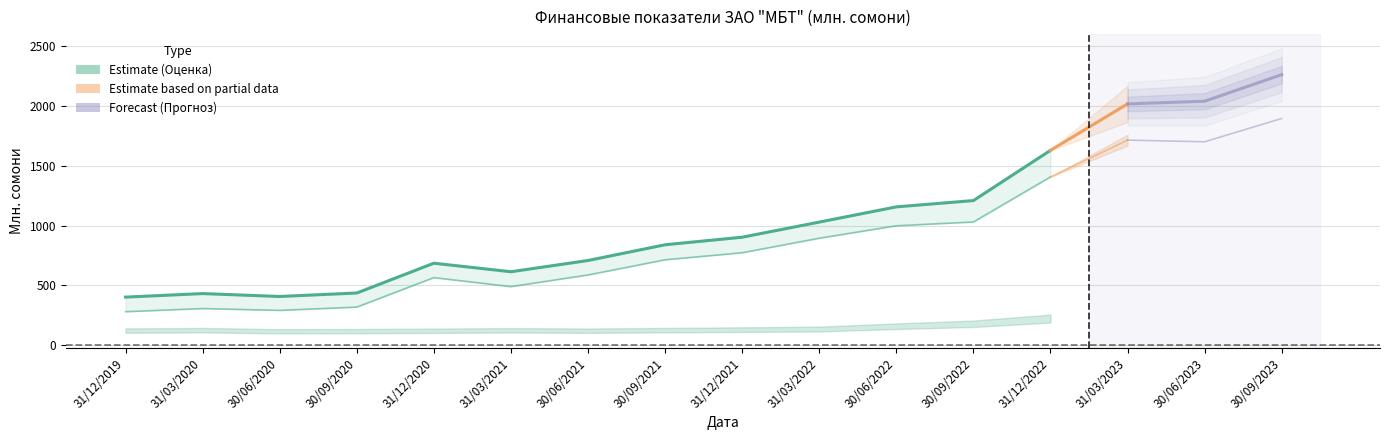

Which label corresponds to the largest value in the chart?

30/09/2023